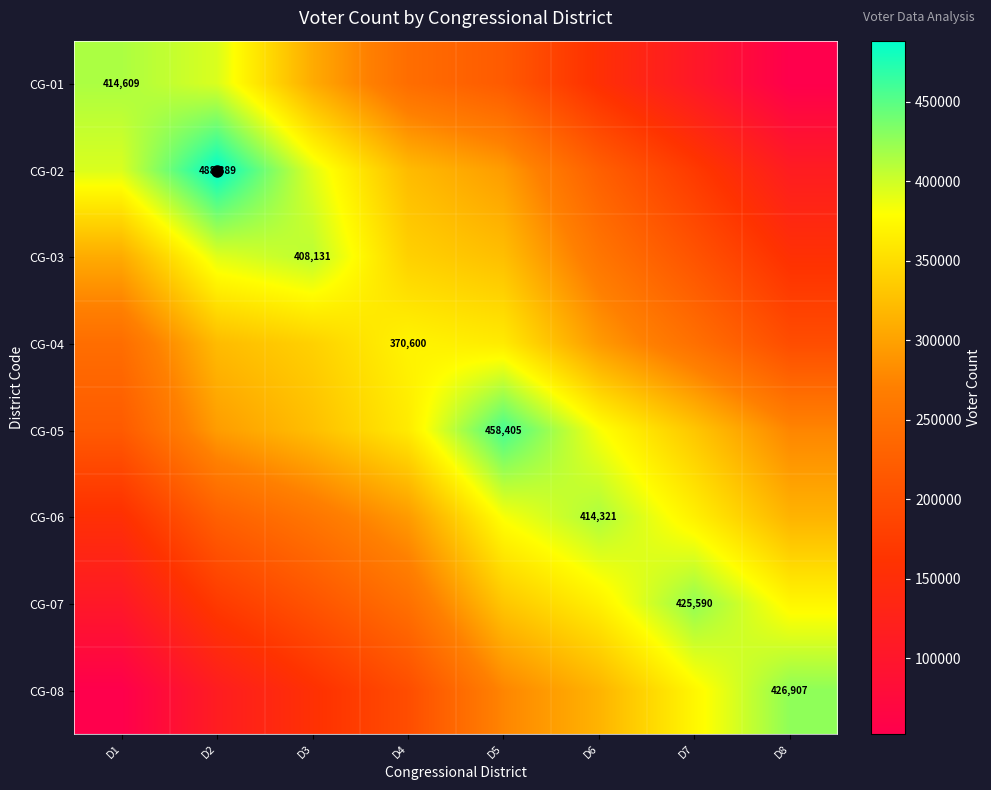

At D2, list the series in order from largest to smallest.

CG-02, CG-01, CG-03, CG-04, CG-05, CG-06, CG-07, CG-08